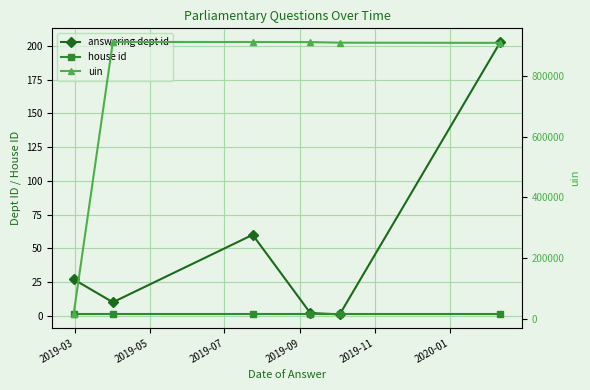

Where is the first local maximum for answering dept id?

2019-07